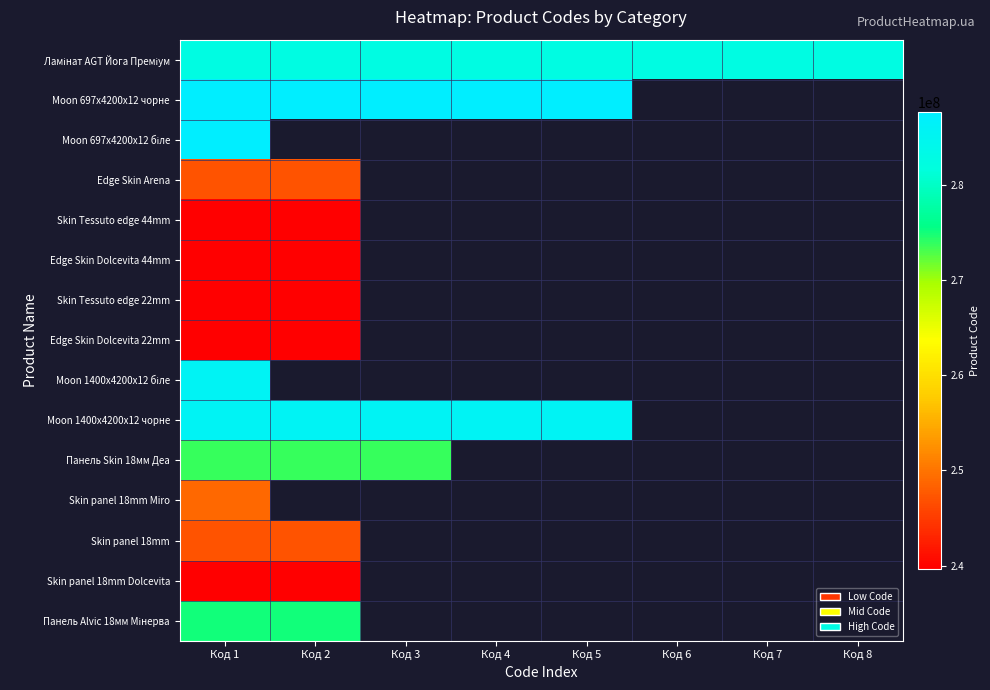

Is the value of Moon 1400x4200x12 чорне at Код 2 greater than the value of Ламінат AGT Йога Преміум at Код 2?

Yes